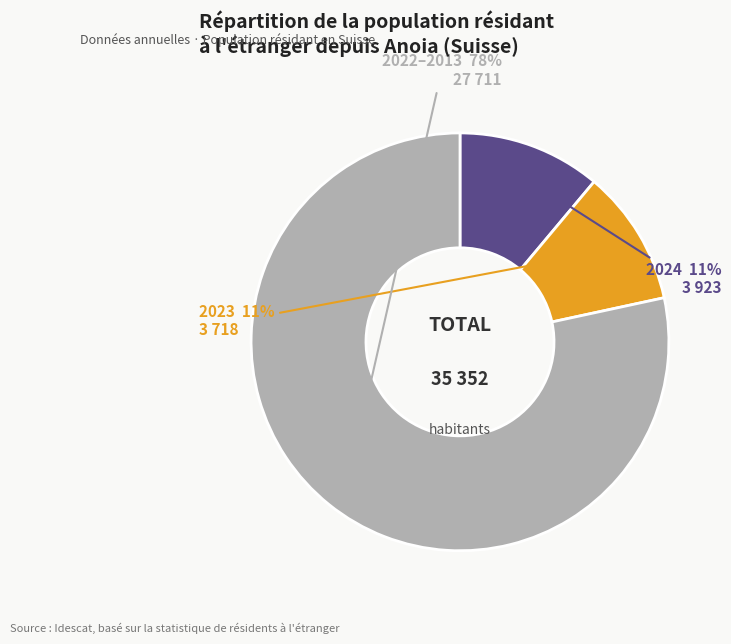

Combined, do 2024 and 2022–2013 account for over 50%?

Yes